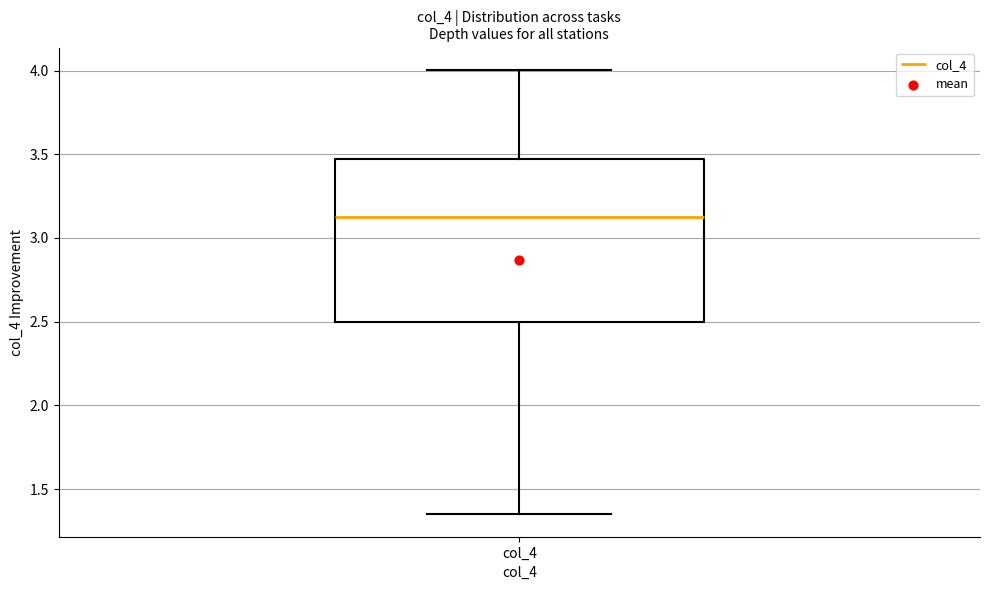

Where is the lower edge of the box for col_4 on the y-axis? The values are not printed on the chart, so give them approximately, as read against the axis.

2.50